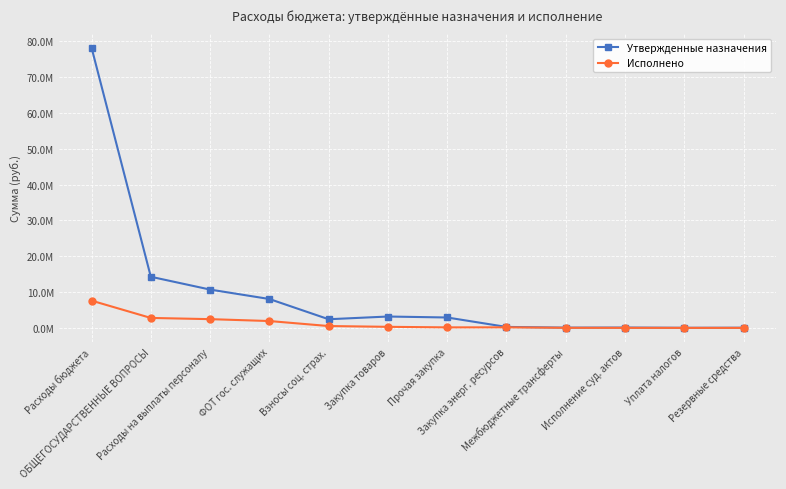

True or false: Утвержденные назначения and Исполнено intersect in this chart.

False